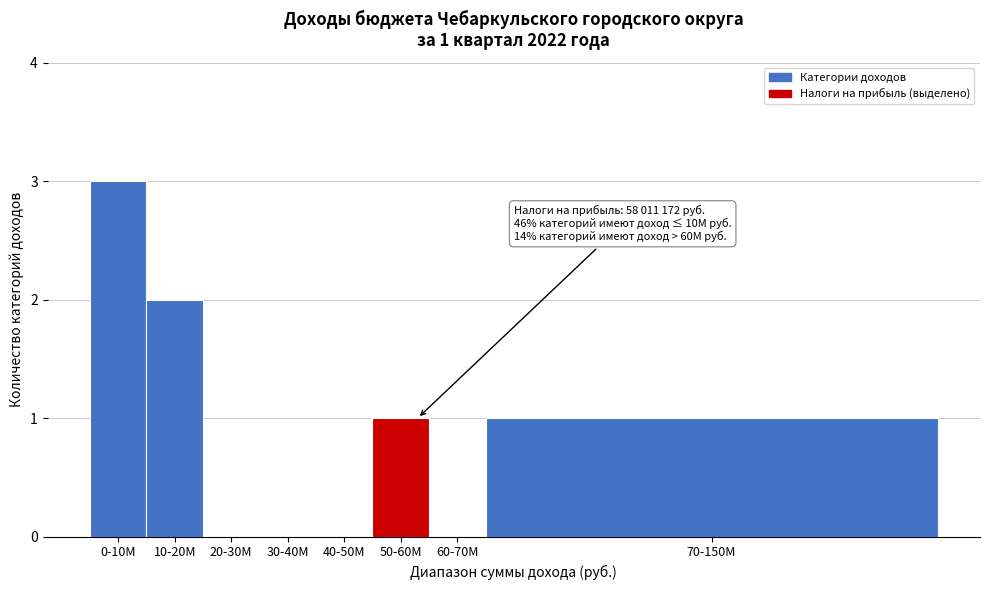

Reading right to left, list all the values displayed in this chart.

70-150М=1	60-70М=0	50-60М=1	40-50М=0	30-40М=0	20-30М=0	10-20М=2	0-10М=3